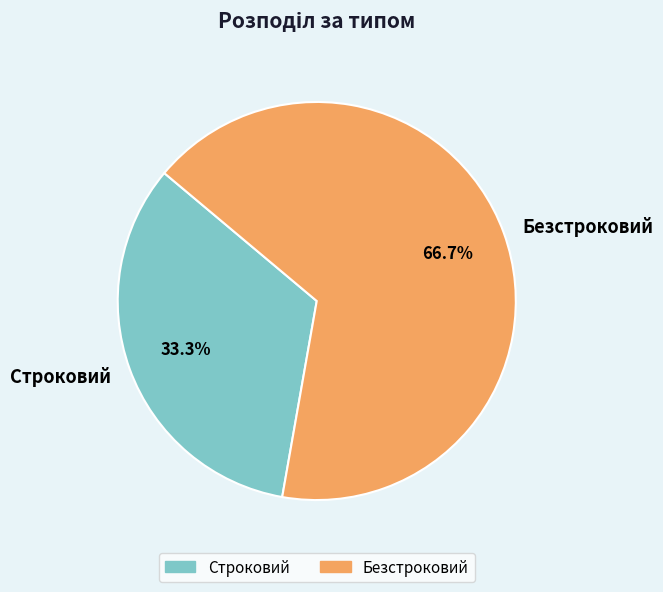

Does Безстроковий represent more than half of the total?

Yes